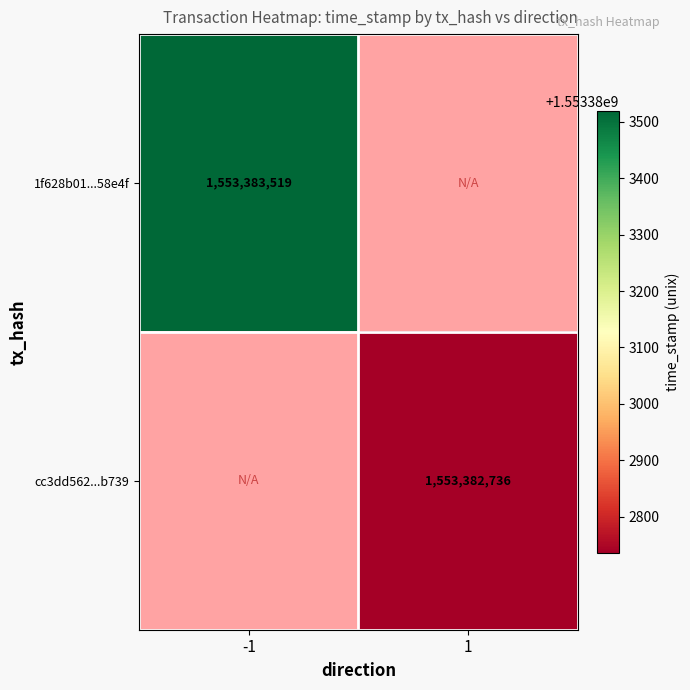

What is the sum of all 1f628b01fa45dbbf4db8d130d388405abf58e4f values?

1553383519